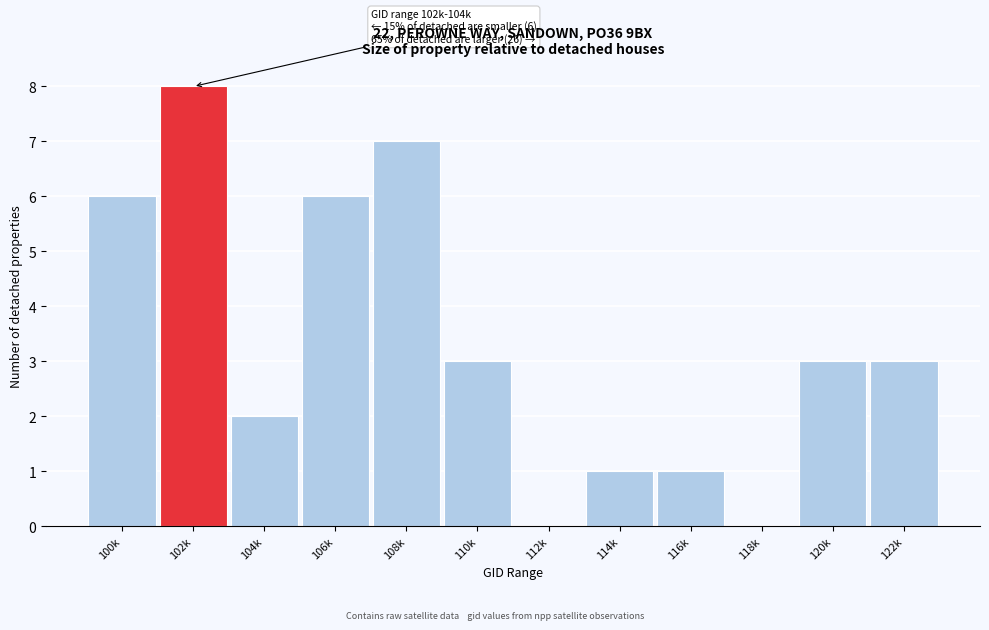

Reading left to right, transcribe all the data shown in this chart.

100k=6	102k=8	104k=2	106k=6	108k=7	110k=3	112k=0	114k=1	116k=1	118k=0	120k=3	122k=3